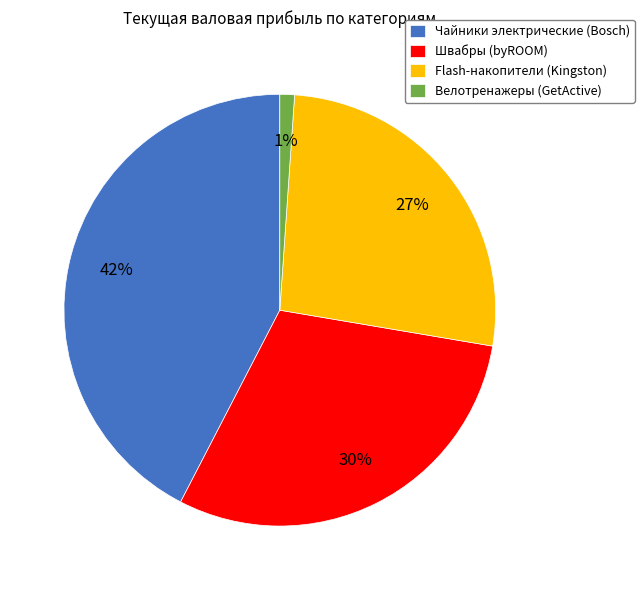

To the nearest percent, what percentage of the pie is Велотренажеры (GetActive)?

1%